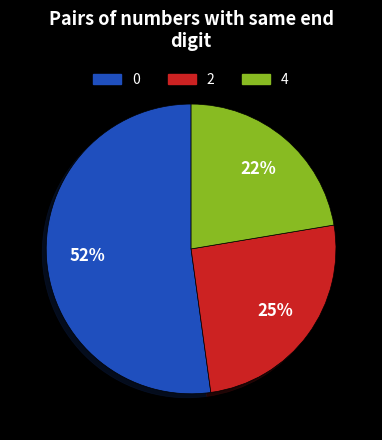

Rank the categories by value from highest to lowest.

0, 2, 4